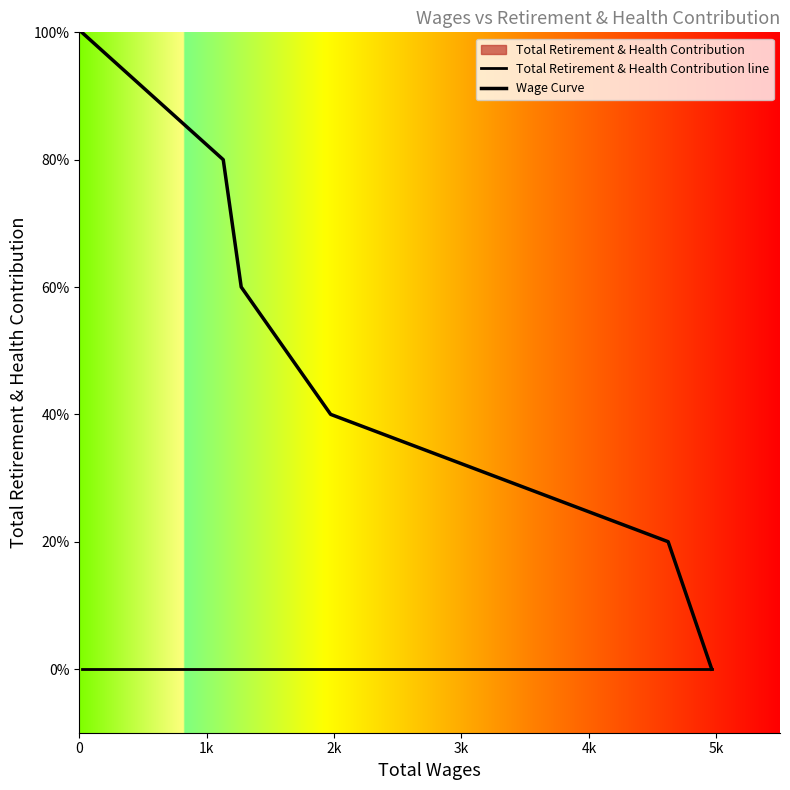

Rank the categories by Total Retirement & Health Contribution line value from highest to lowest.

0, 1k, 2k, 3k, 4k, 5k